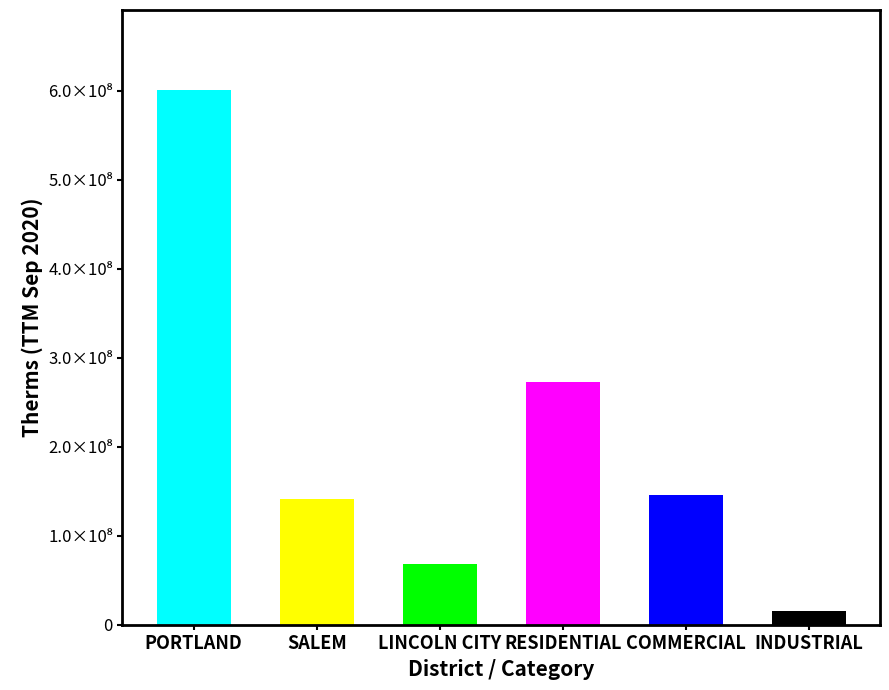

True or false: the data shows 21198129 at INDUSTRIAL.

False